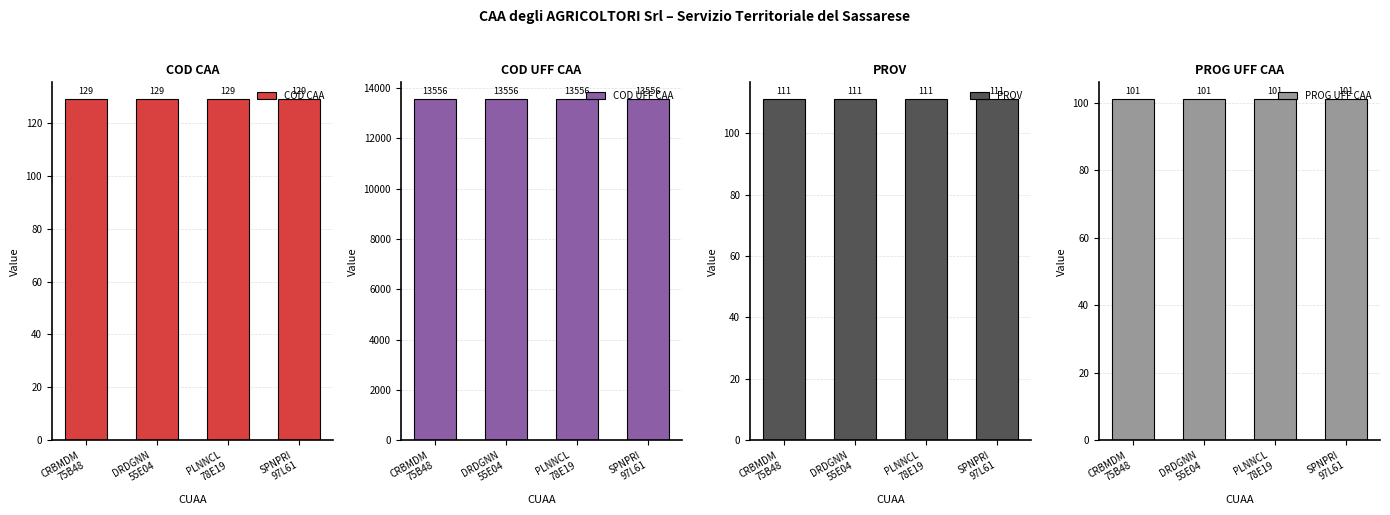

What is the minimum value for COD UFF CAA?

13556